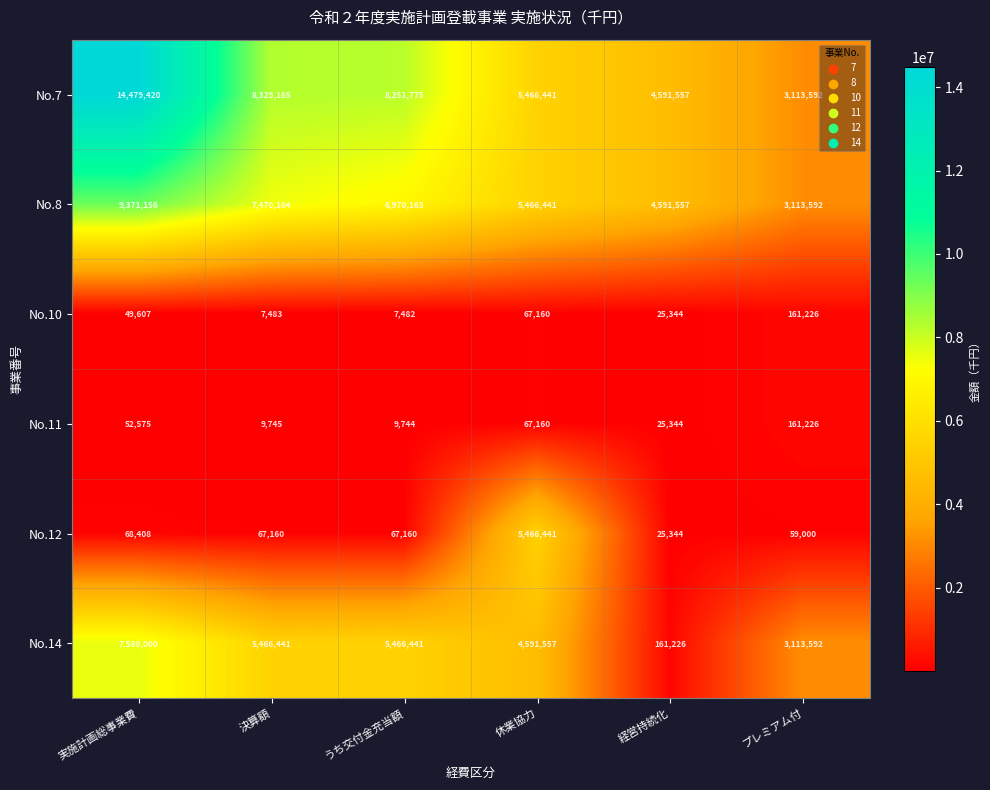

Which category has the highest value across all series?

実施計画総事業費